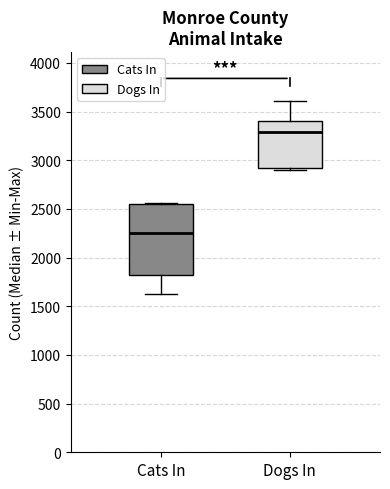

Reading left to right, read every box against the y-axis: the position of its median line, the range the box covers, and the ends of its whiskers. The values are not printed on the chart, so give them approximately, as read against the axis.

Cats In: median 2250, box 1800 to 2550, whiskers 1600 to 2550
Dogs In: median 3300, box 2900 to 3400, whiskers 2900 (just below the box's lower edge) to 3600